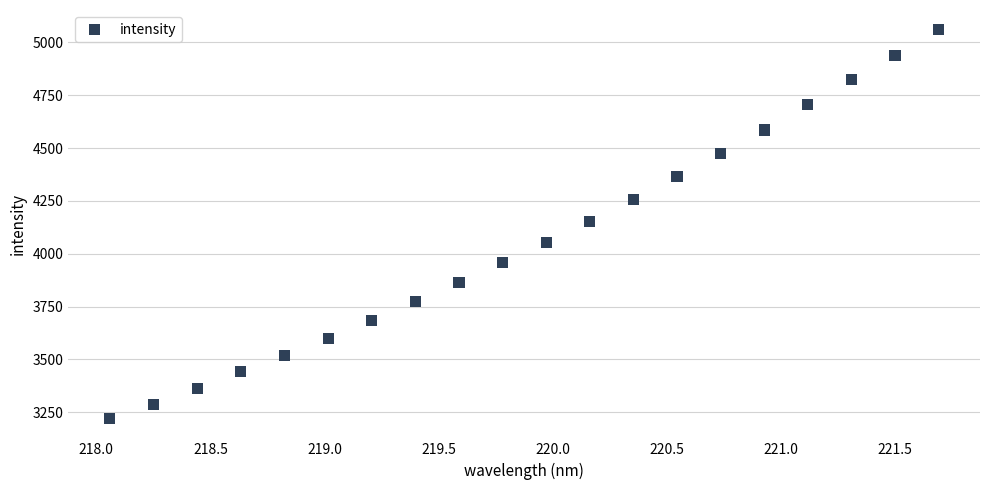

What is the range of Y values (max minus min)?

1842.1